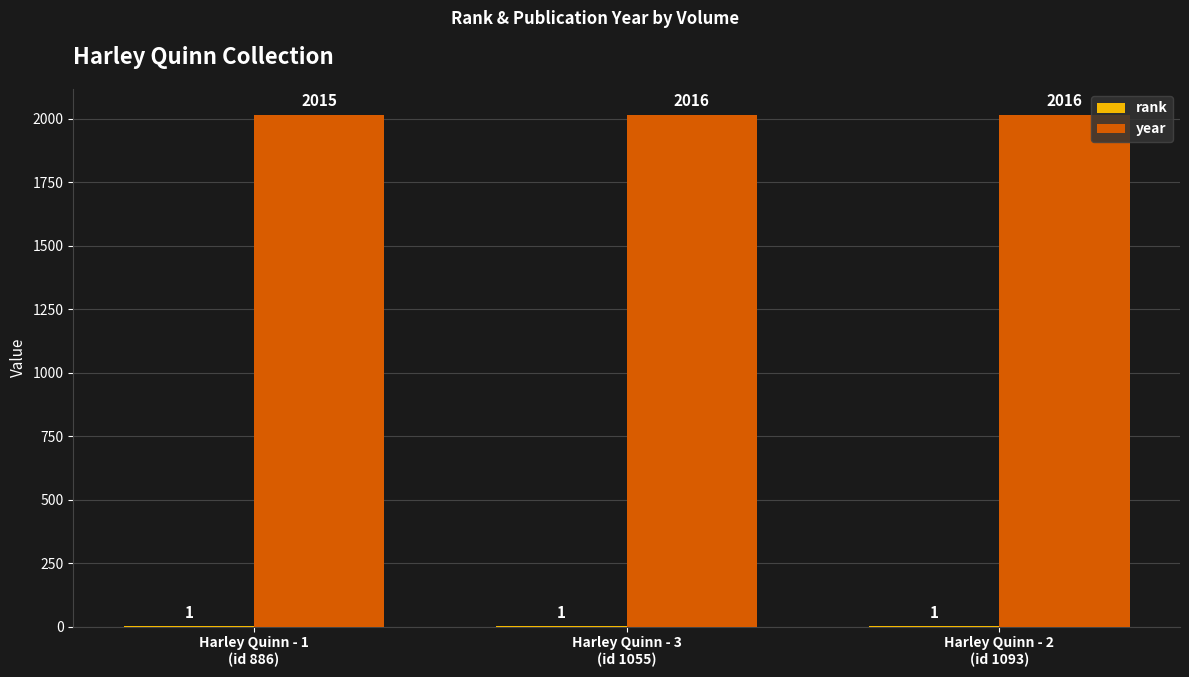

Which series has the largest total across all categories?

year